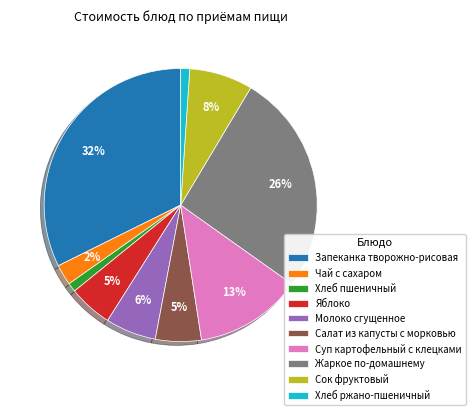

Count the number of slices in the pie.

10